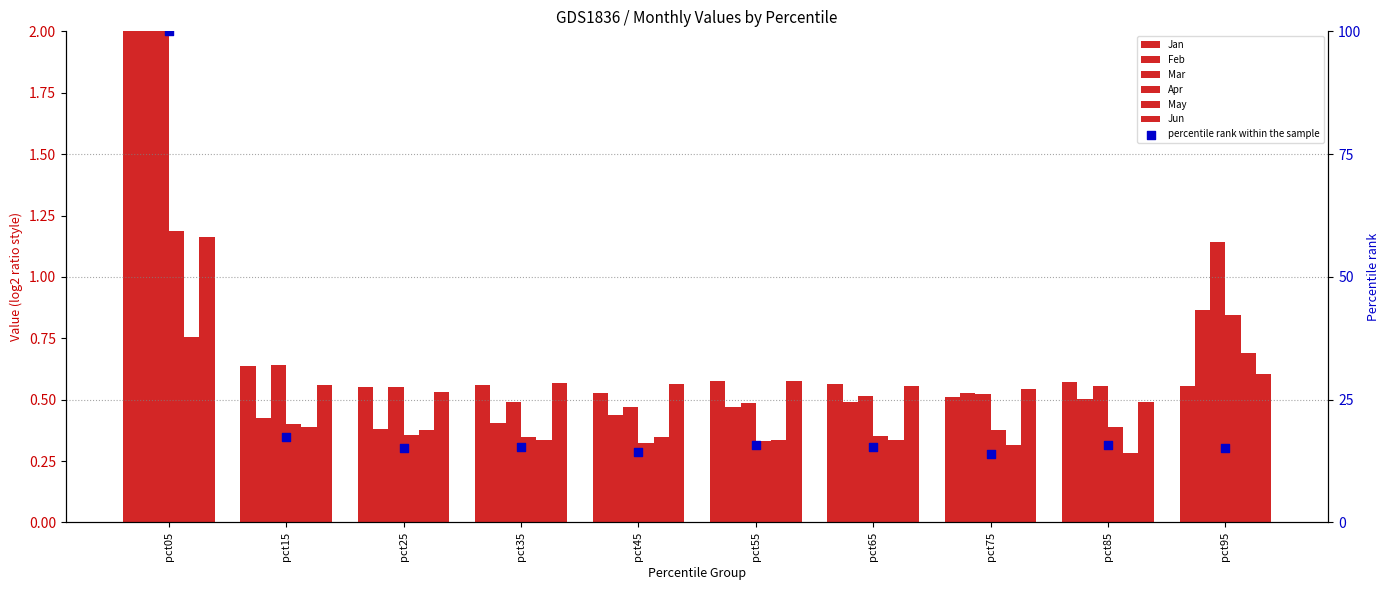

Which series has the largest total across all categories?

Jan